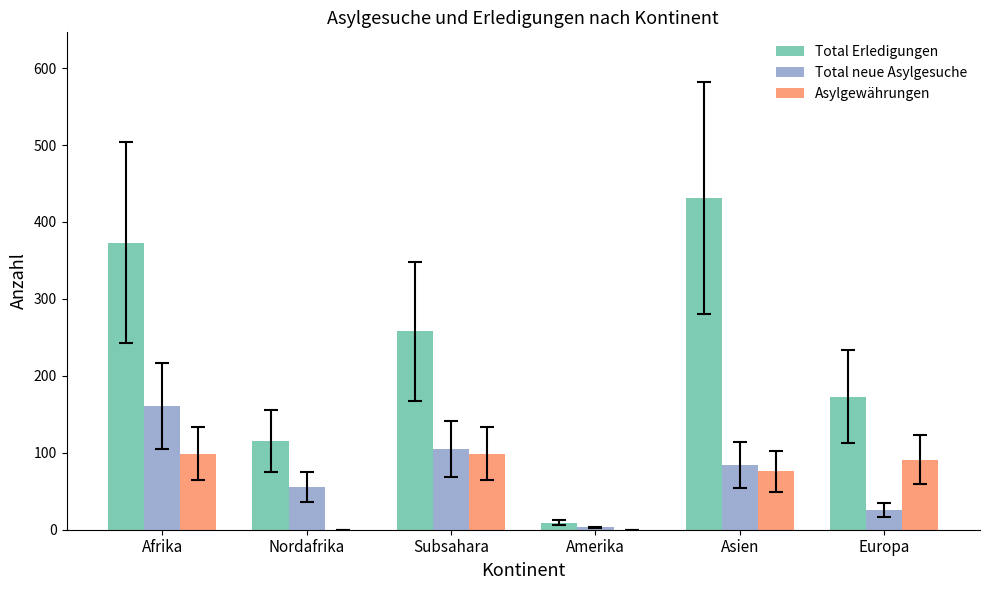

Between Subsahara and Europa, which series saw the biggest shift?

Total Erledigungen